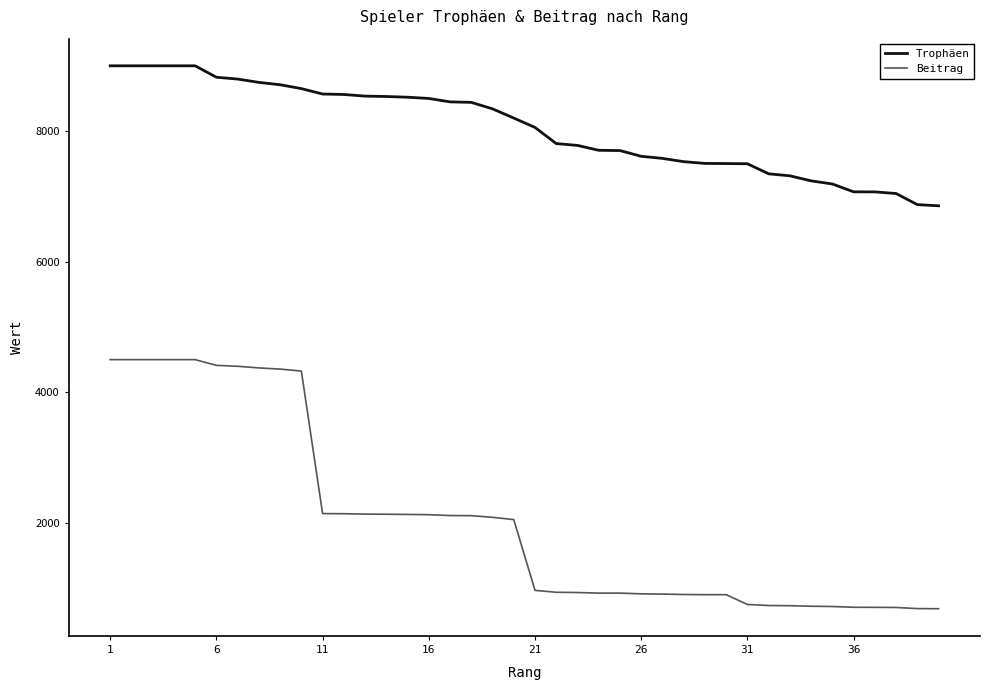

Which series has the widest spread of values?

Beitrag